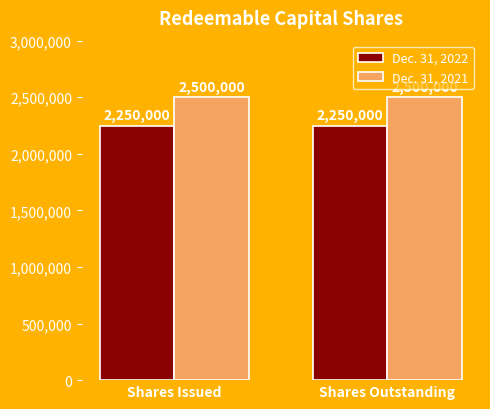

What is the average value of the Dec. 31, 2022 series?

2250000